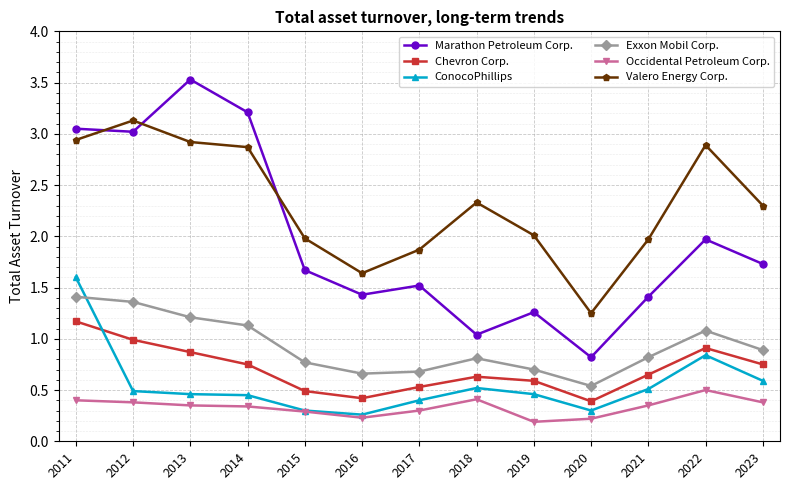

Which series changed the most between 2019 and 2020?

Valero Energy Corp.